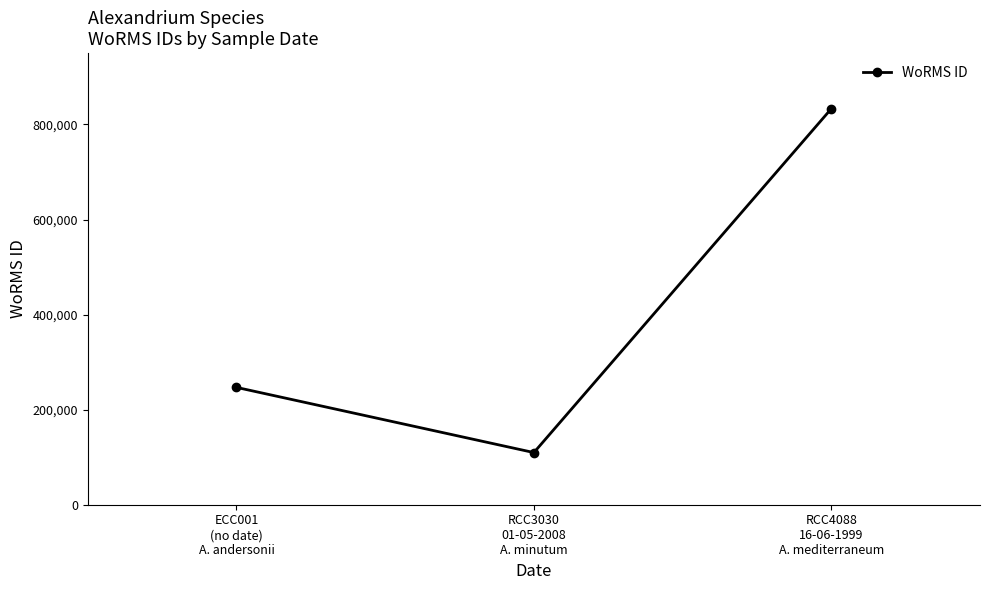

The value at RCC3030
01-05-2008
A. minutum is 109711. True or false?

True